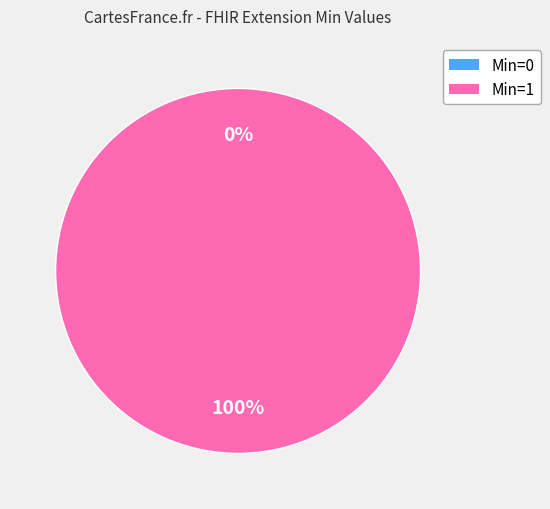

To the nearest percent, what percentage of the pie is Extension.url (Min=1)?

100%